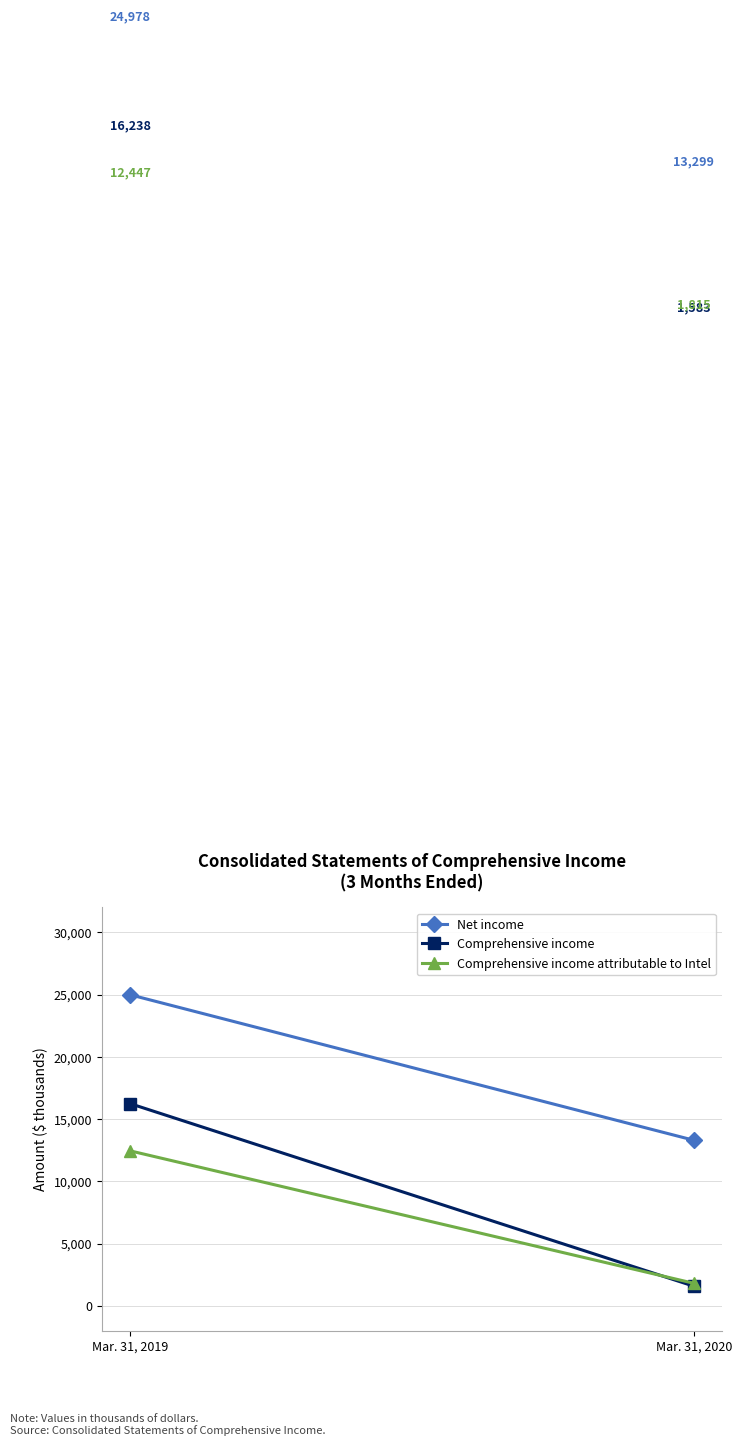

Is the value of Comprehensive income at Mar. 31, 2020 greater than the value of Net income at Mar. 31, 2019?

No